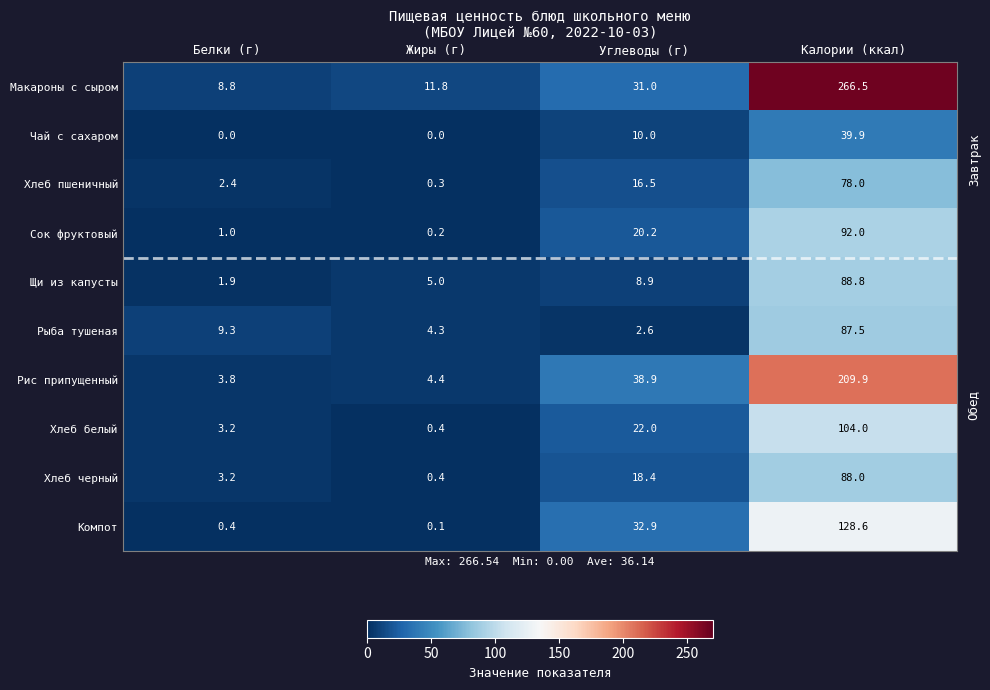

True or false: Компот has a value of 0.1 at Жиры (г).

True